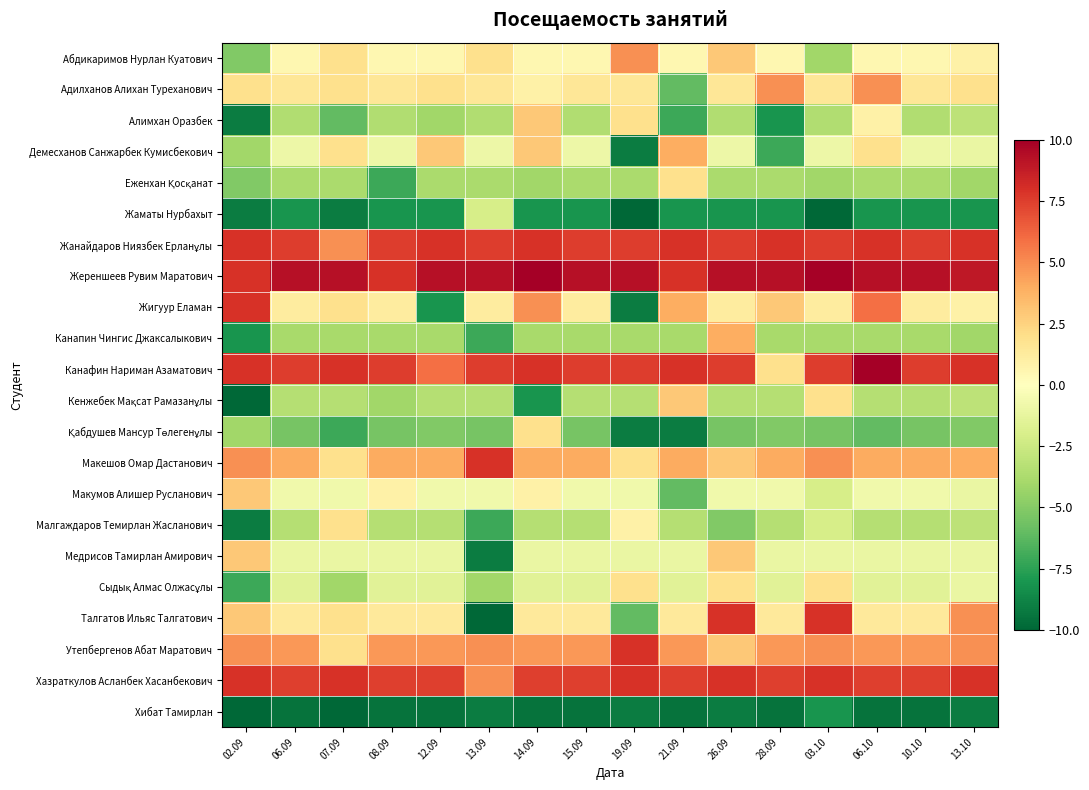

Between 26.09 and 02.09, which is larger?

26.09